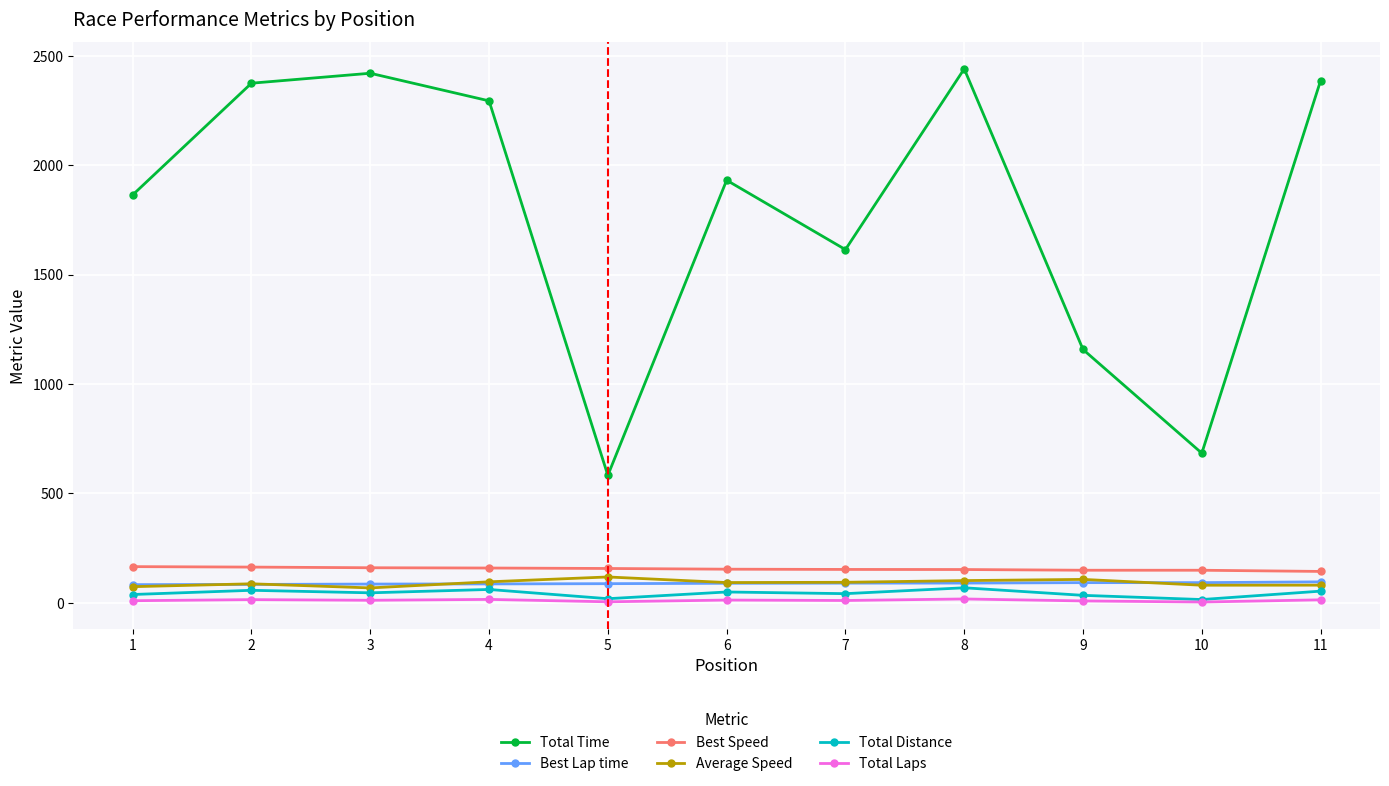

Count the number of categories in the chart.

11